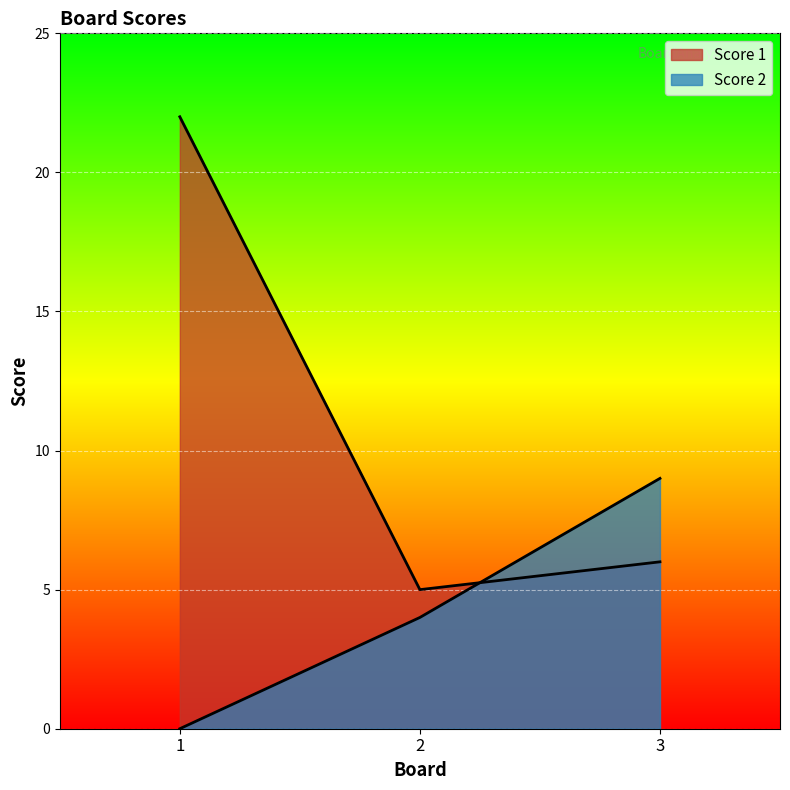

What is the average value of the Score 1 series?

11